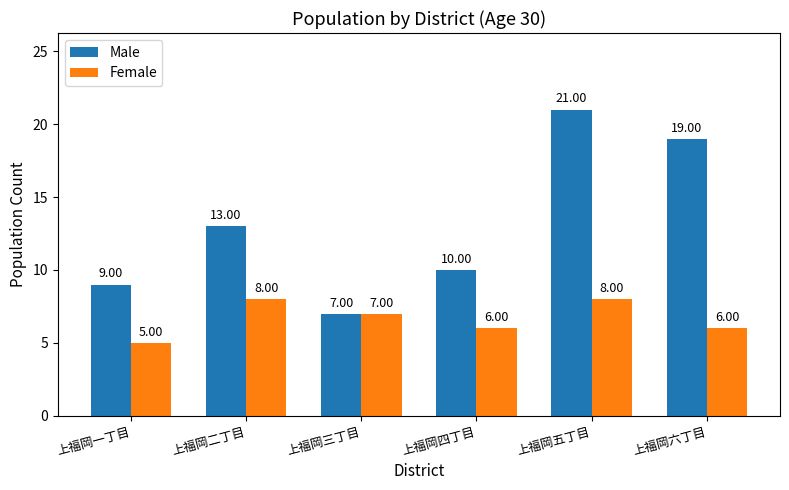

What is the label of the 3rd bar from the left?

上福岡三丁目